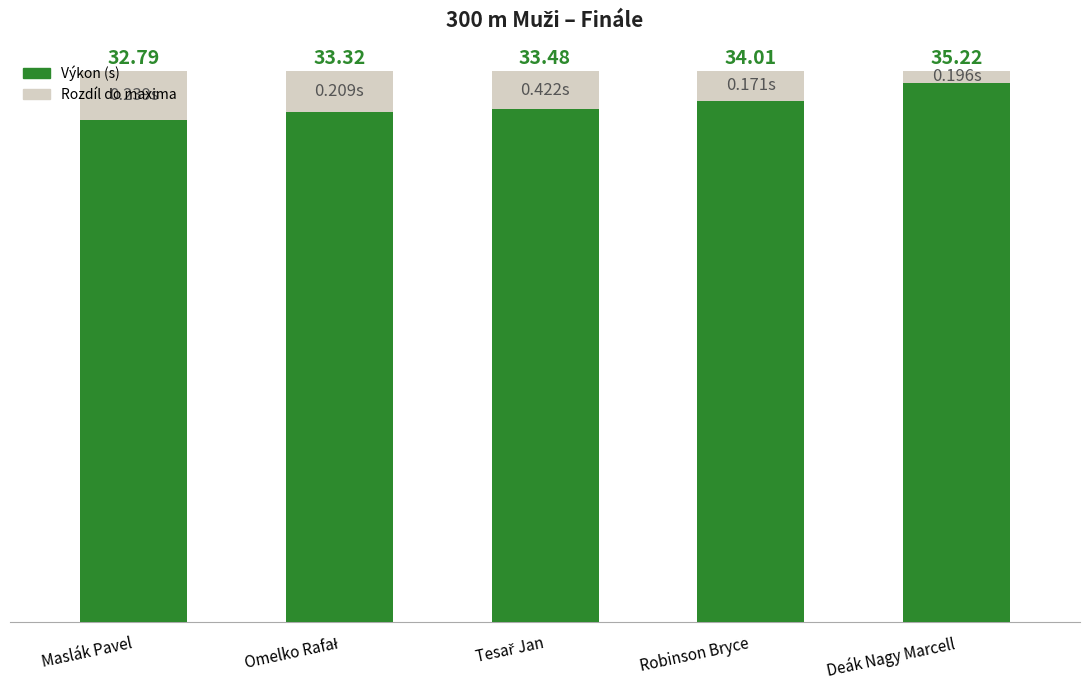

Does the chart contain stacked bars?

Yes